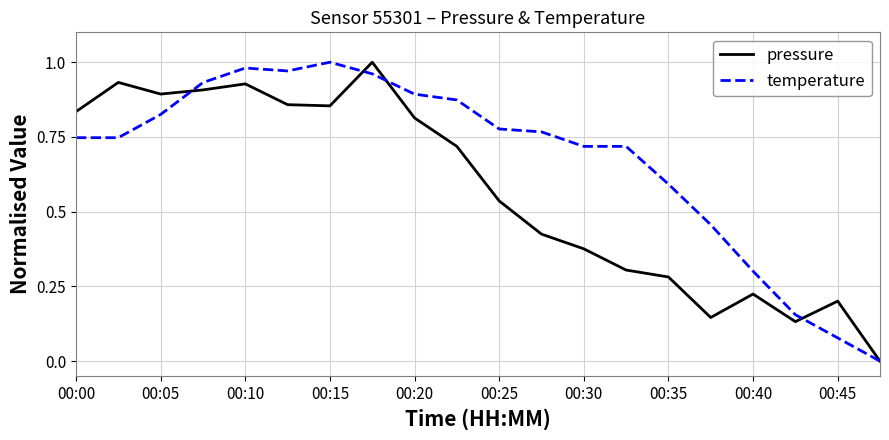

Which series has the largest total across all categories?

temperature